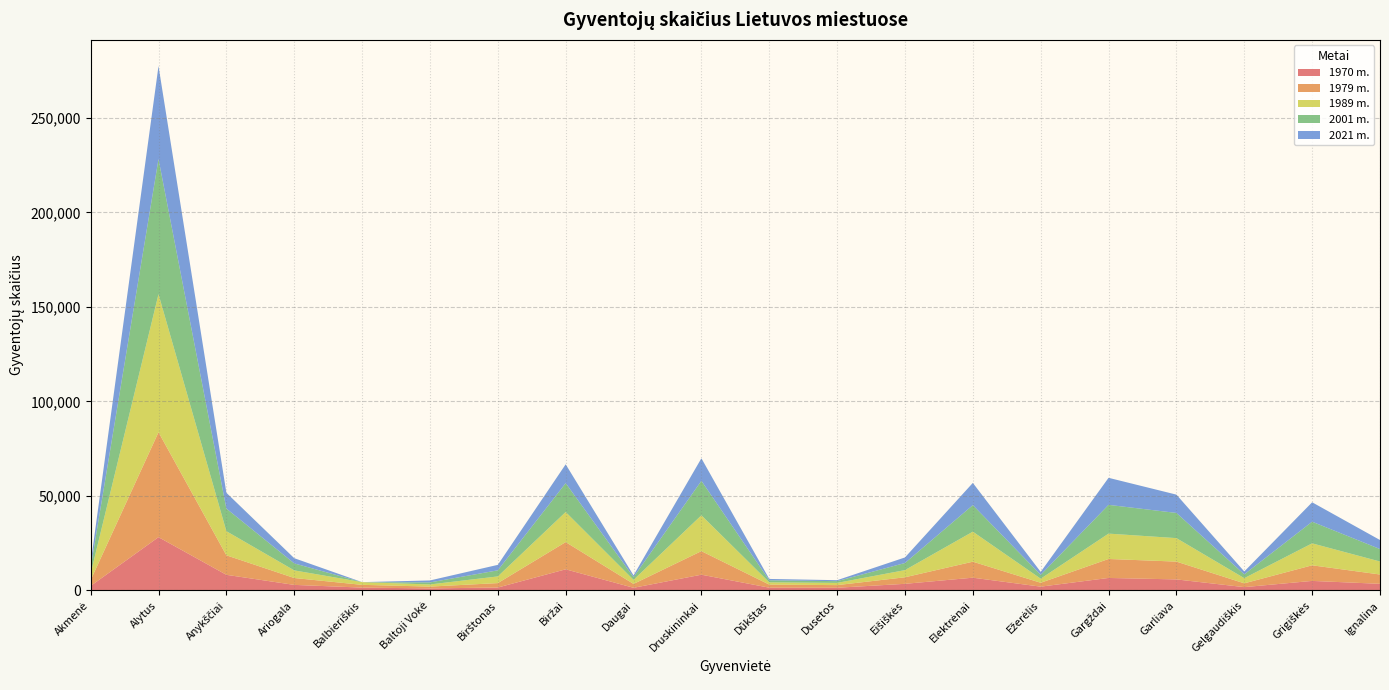

Reading right to left, what are all the values shown in this chart?

1970 m.: 3488	5026	1732	5821	6590	1988	6730	3481	1407	1444	8315	1384	11160	1518	1065	1490	2919	8250	28165	2372
1979 m.: 4927	8259	2018	9418	10042	2060	8466	3467	1393	1633	12464	2054	14401	2350	959	1456	3646	10325	55509	3075
1989 m.: 6872	11610	2724	12420	13409	2151	15871	3789	1185	1193	18943	2144	15907	3537	1128	1434	4033	12758	73015	3458
2001 m.: 6591	11448	2029	13322	15212	2051	14050	3765	914	1070	18233	1458	15262	3225	1073	0	3697	11958	71491	3140
2021 m.: 4777	10268	1523	9683	14306	1561	11750	2941	512	729	11918	907	9972	2887	1047	0	2752	8362	49195	2294